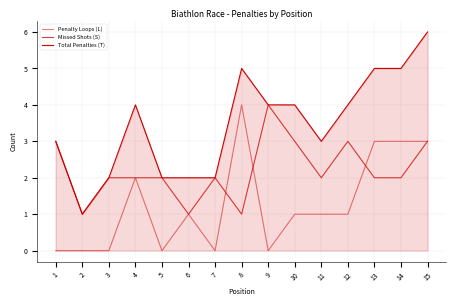

Does the chart have visible grid lines?

Yes